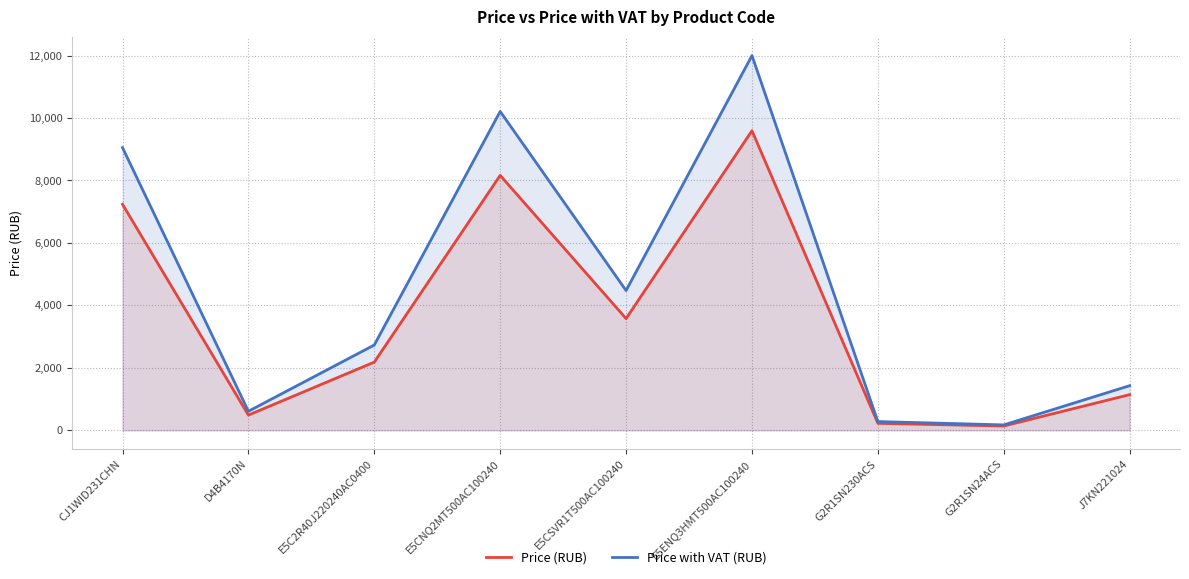

Which series changed the most between E5C2R40J220240AC0400 and G2R1SN24ACS?

Price with VAT (RUB)